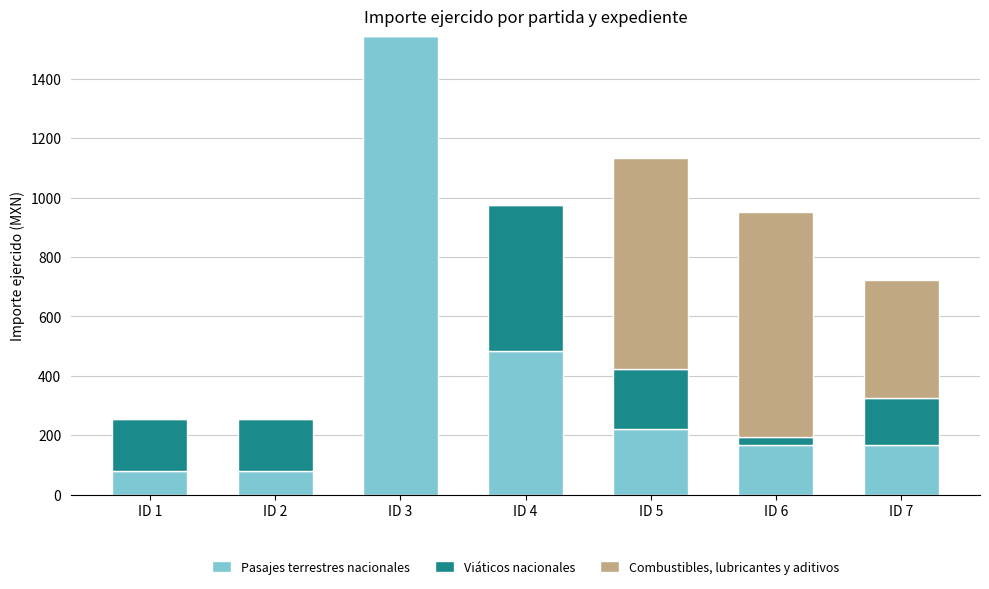

At which label does Pasajes terrestres nacionales reach its peak?

ID 3